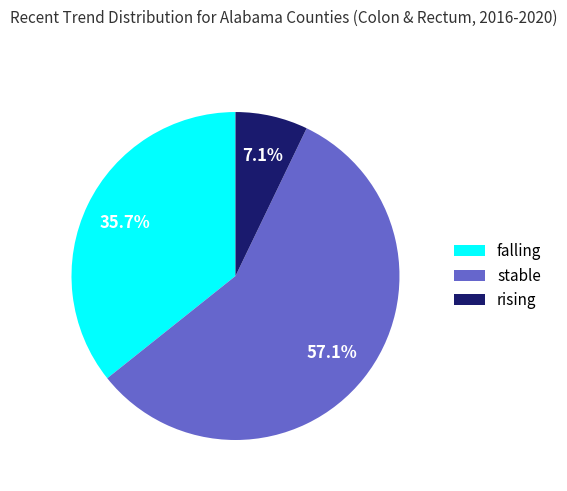

Combined, do stable and rising account for over 50%?

Yes